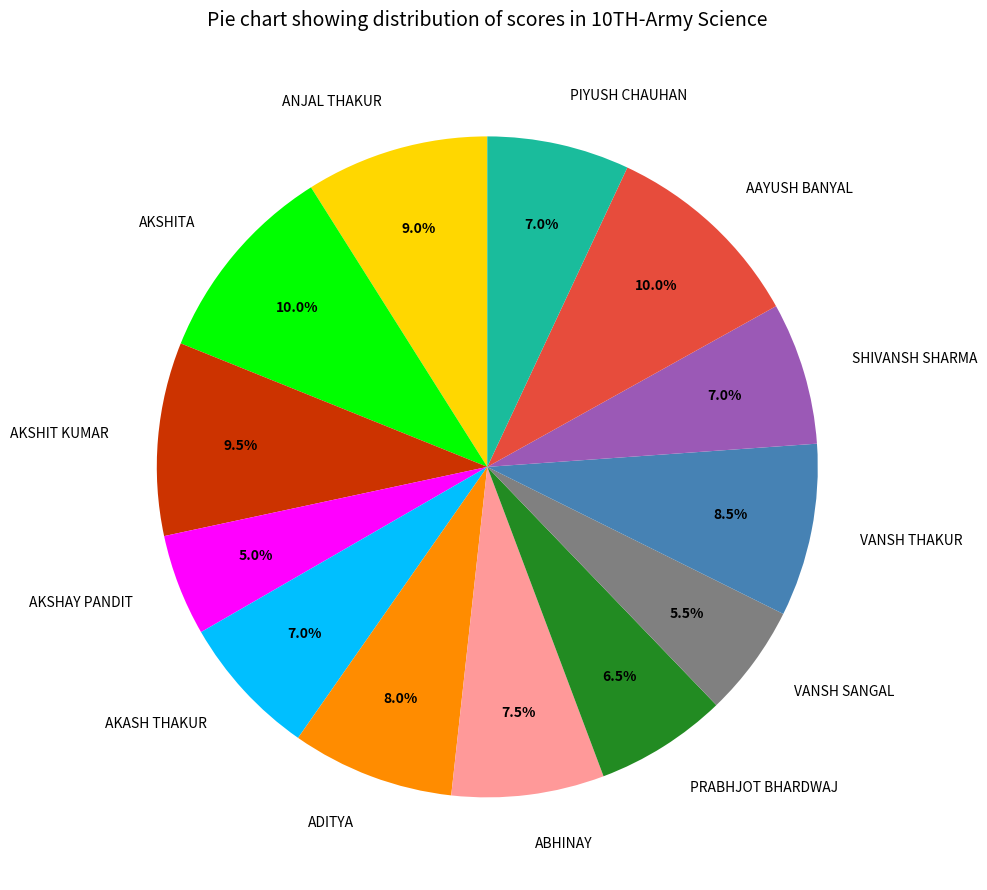

Is the sum of ABHINAY and AKASH THAKUR greater than half?

No